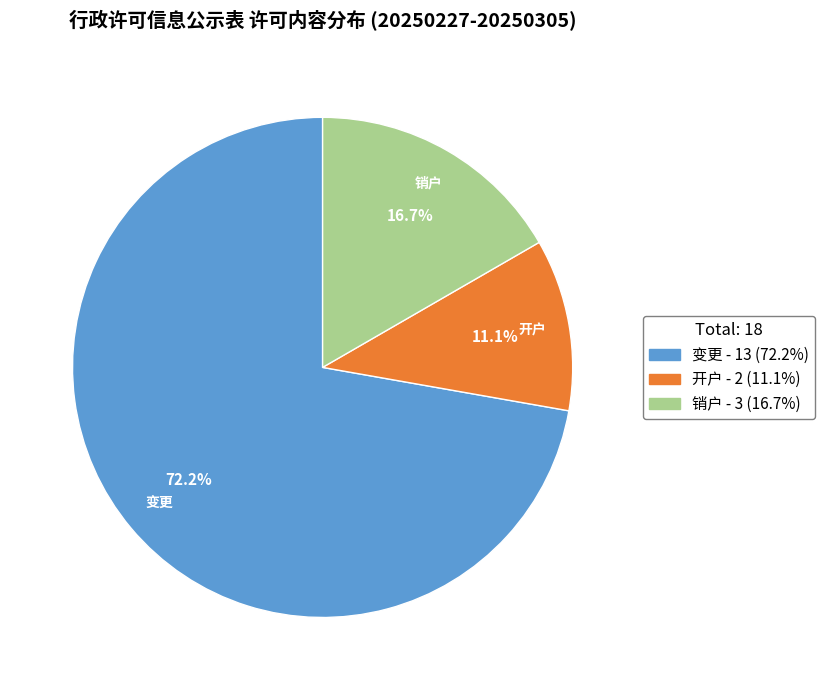

The 开户 slice represents 11% of the pie. True or false?

True